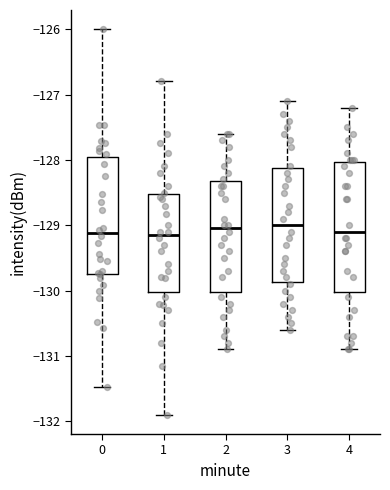

Where does the upper whisker of the box at x = 4 end on the y-axis? The values are not printed on the chart, so give them approximately, as read against the axis.

-127.2